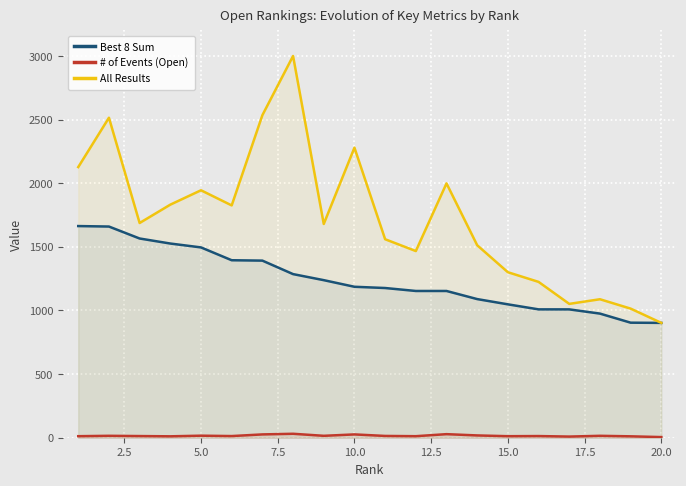

Which series has the largest total across all categories?

All Results